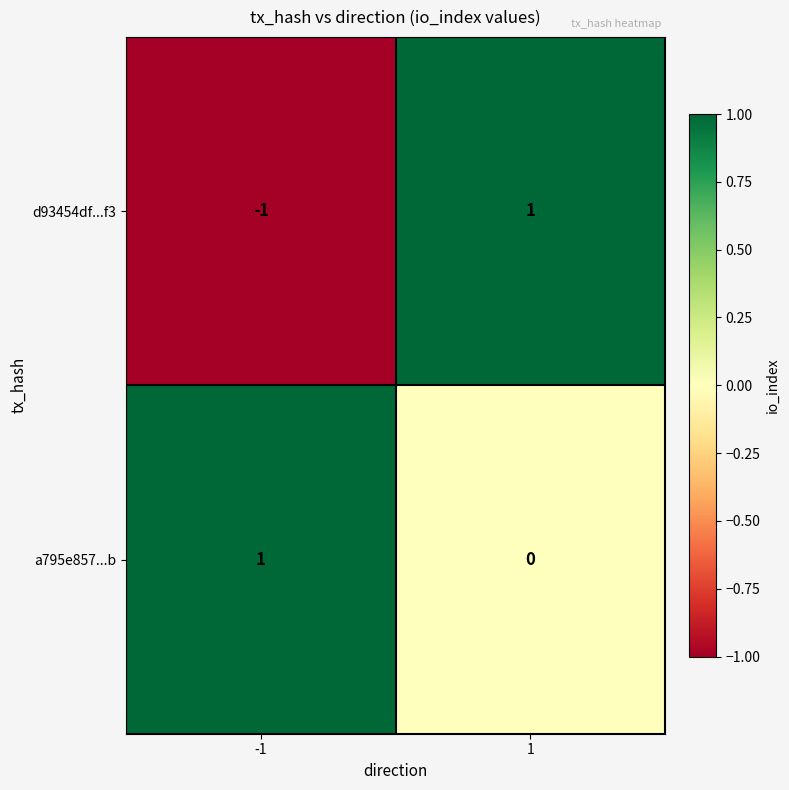

Which series has the widest spread of values?

d93454df...f3